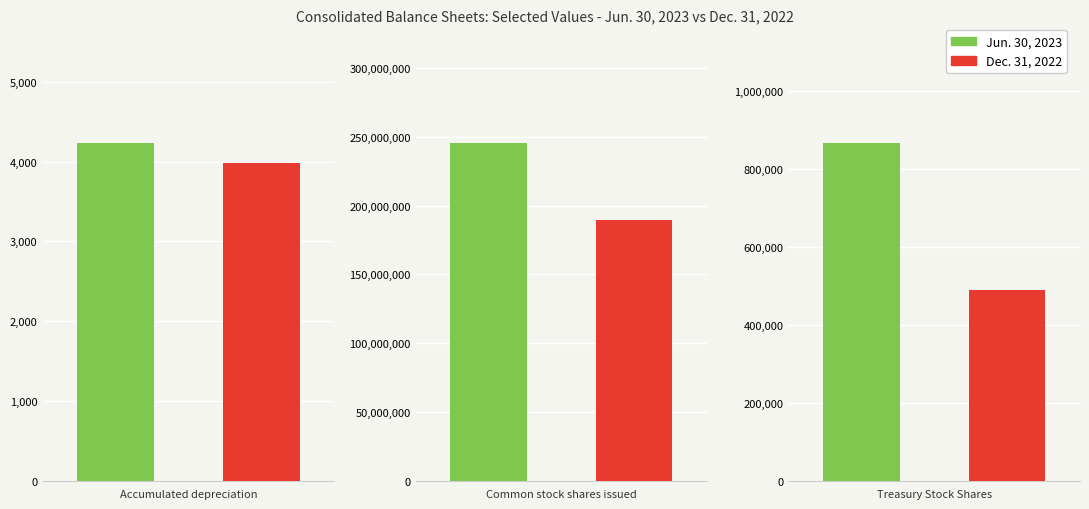

At how many categories does at least one series exceed 228610882?

1